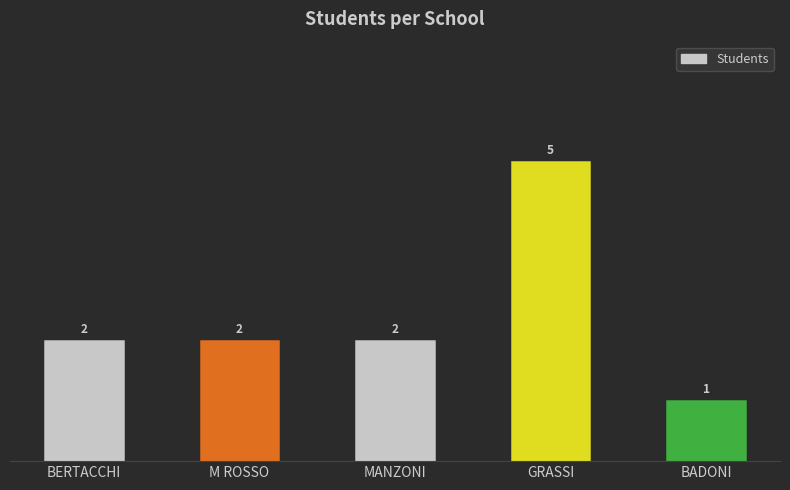

Count the values in the range 2 to 3.

3